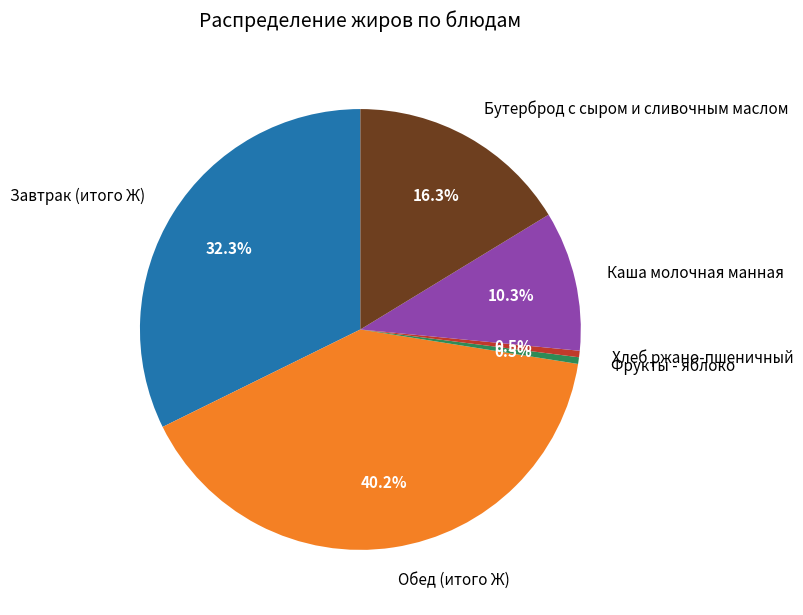

To the nearest percent, what is the difference between the Завтрак (итого Ж) and Обед (итого Ж) slice percentages?

8%